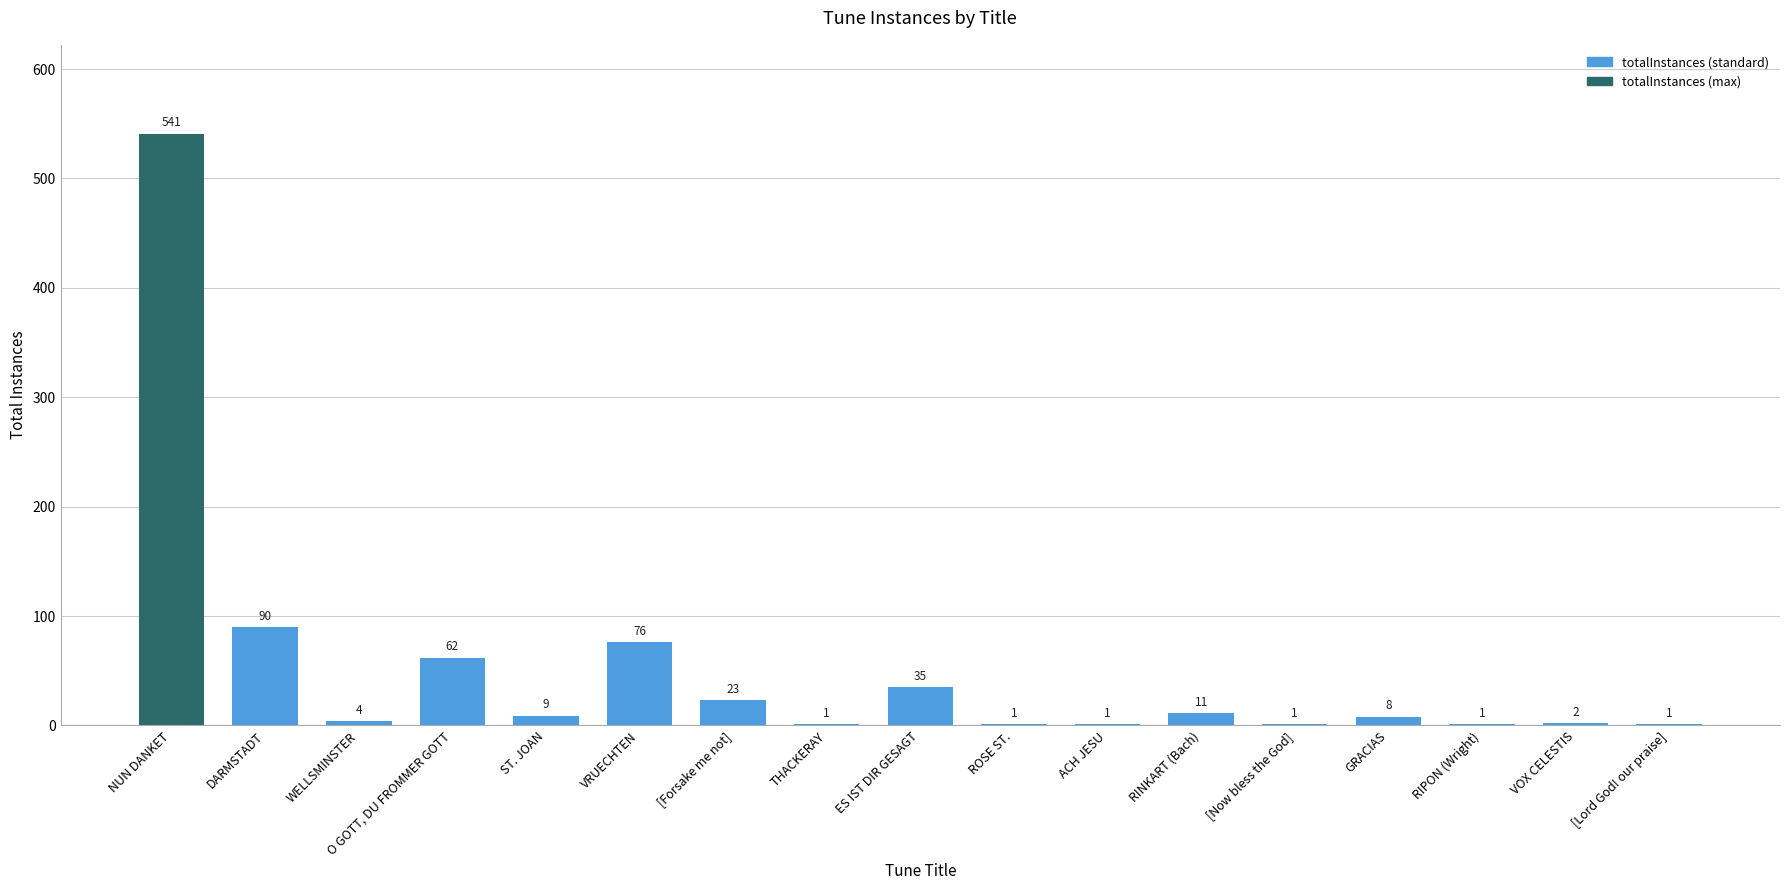

What is the maximum value shown in the chart?

541